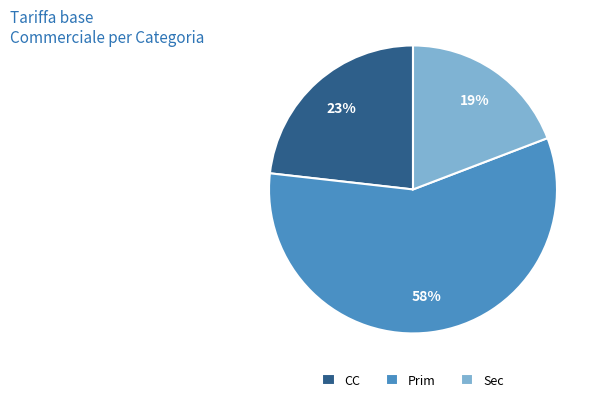

Is there any slice that represents more than half of the pie?

Yes